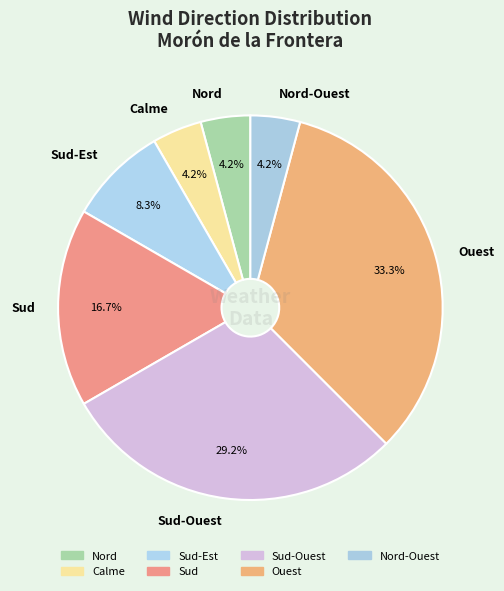

To the nearest percent, what is the average slice percentage?

14%